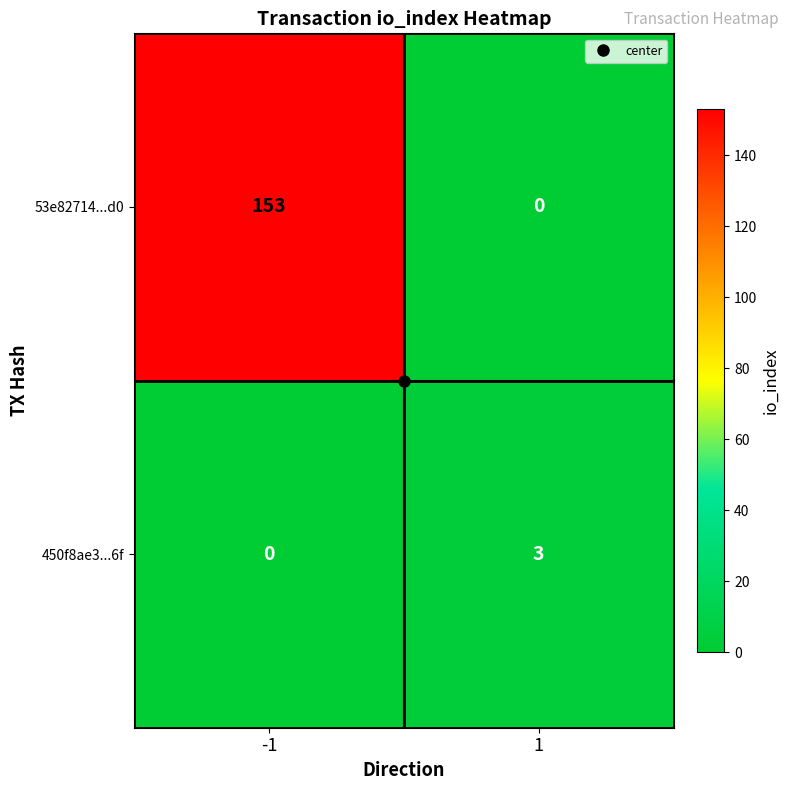

Rank the series at 1 from lowest to highest value.

53e82714...d0, 450f8ae3...6f